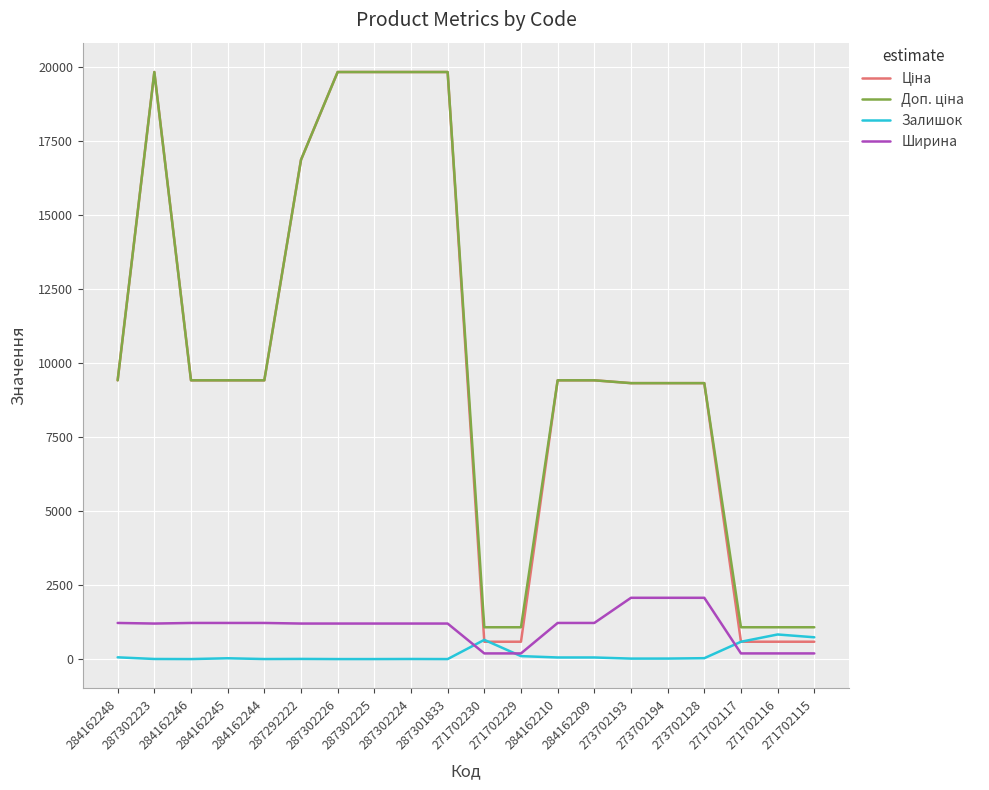

What is the greatest value displayed?

19831.1